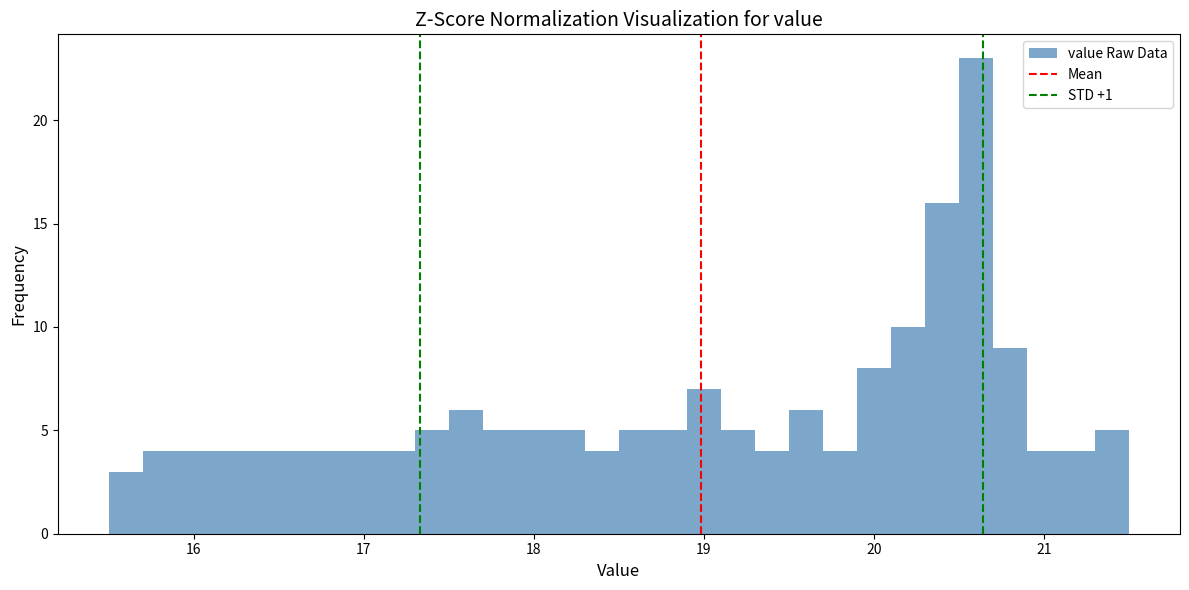

Read against the x-axis, roughly where is the centre of the tallest bar?

20.6